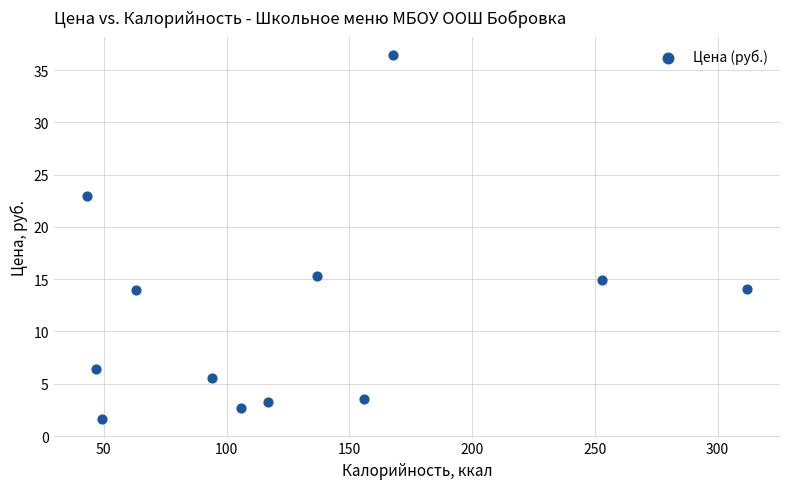

What is the range of X values (max minus min)?

269.0